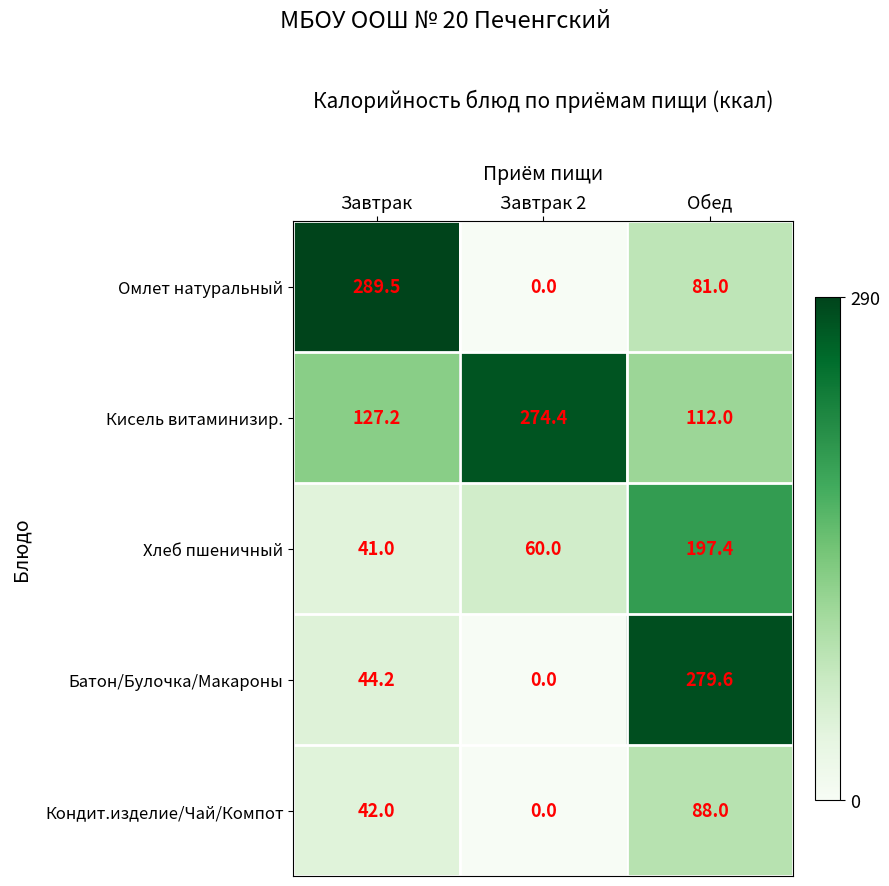

True or false: Кондит.изделие/Чай/Компот has a value of 0.0 at Завтрак 2.

True